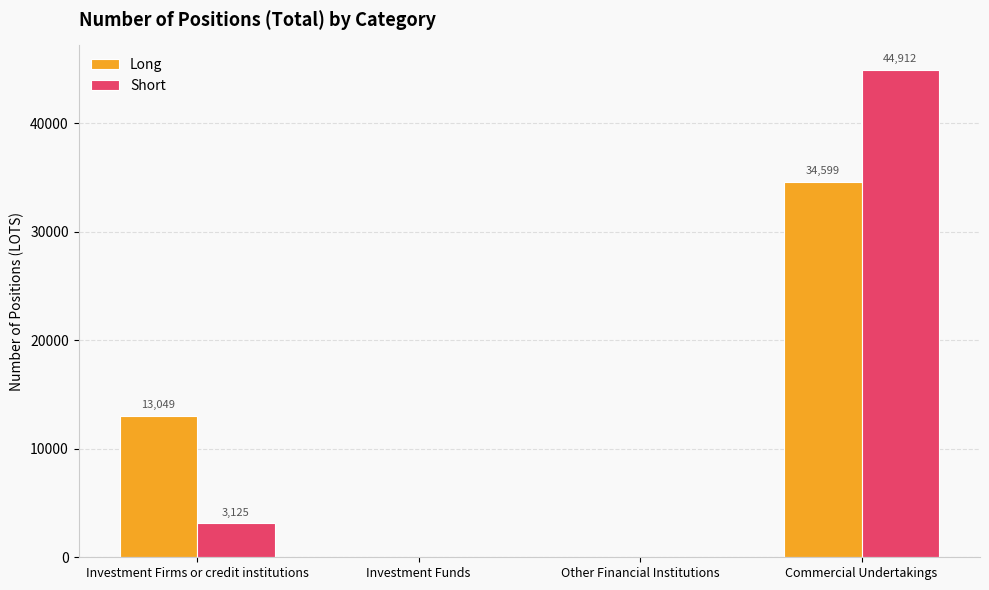

Are the bars horizontal?

No